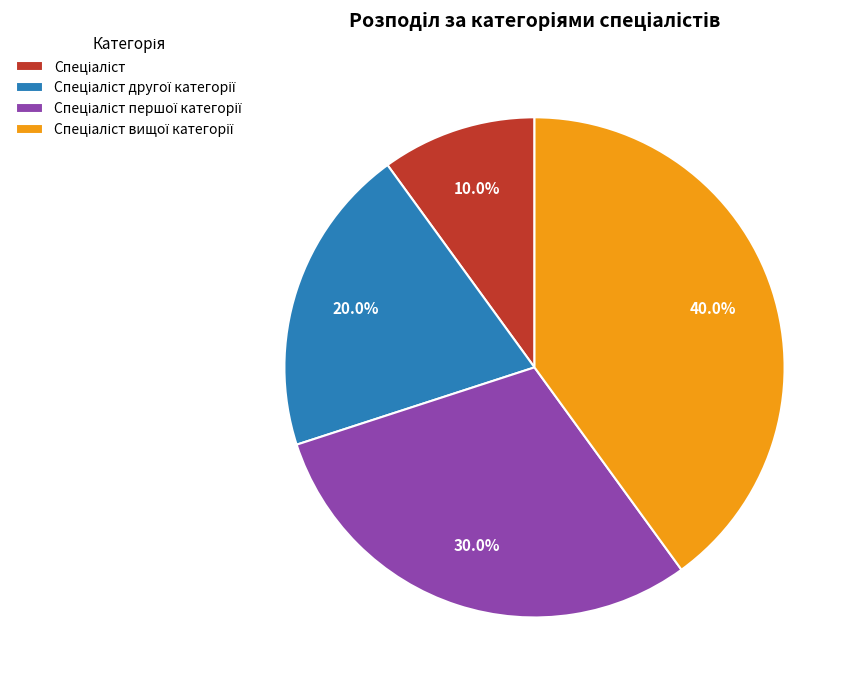

Does any single category account for the majority?

No